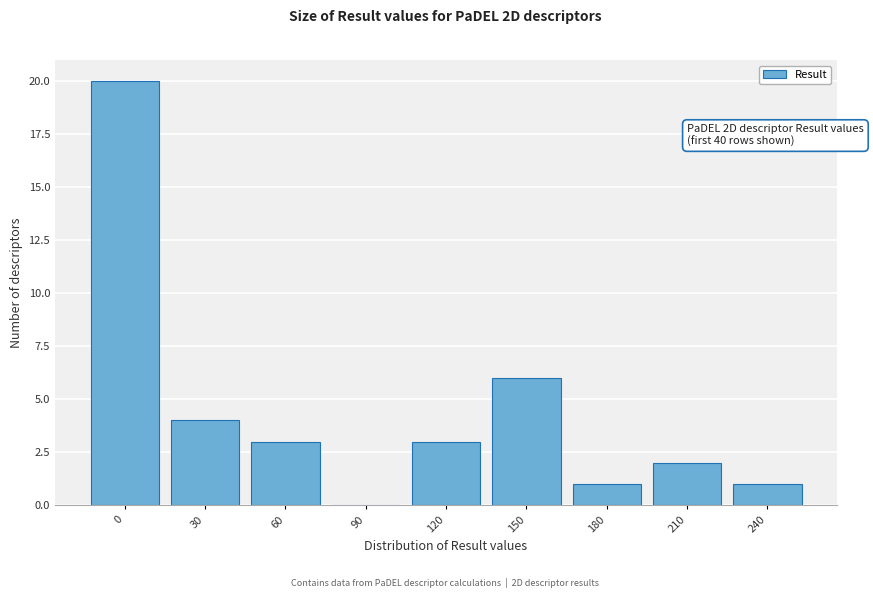

Reading left to right, extract all data points from this chart.

0=20	30=4	60=3	90=0	120=3	150=6	180=1	210=2	240=1